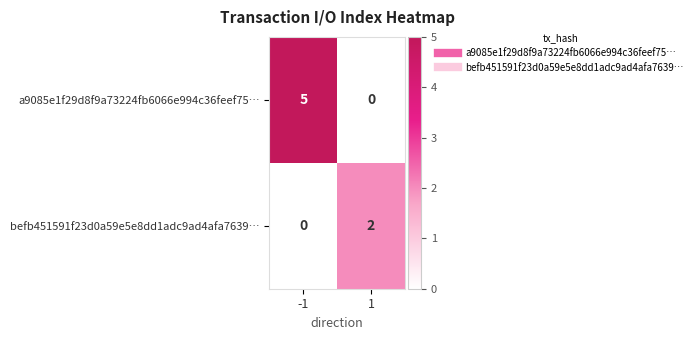

What is the total value across all series at -1?

5